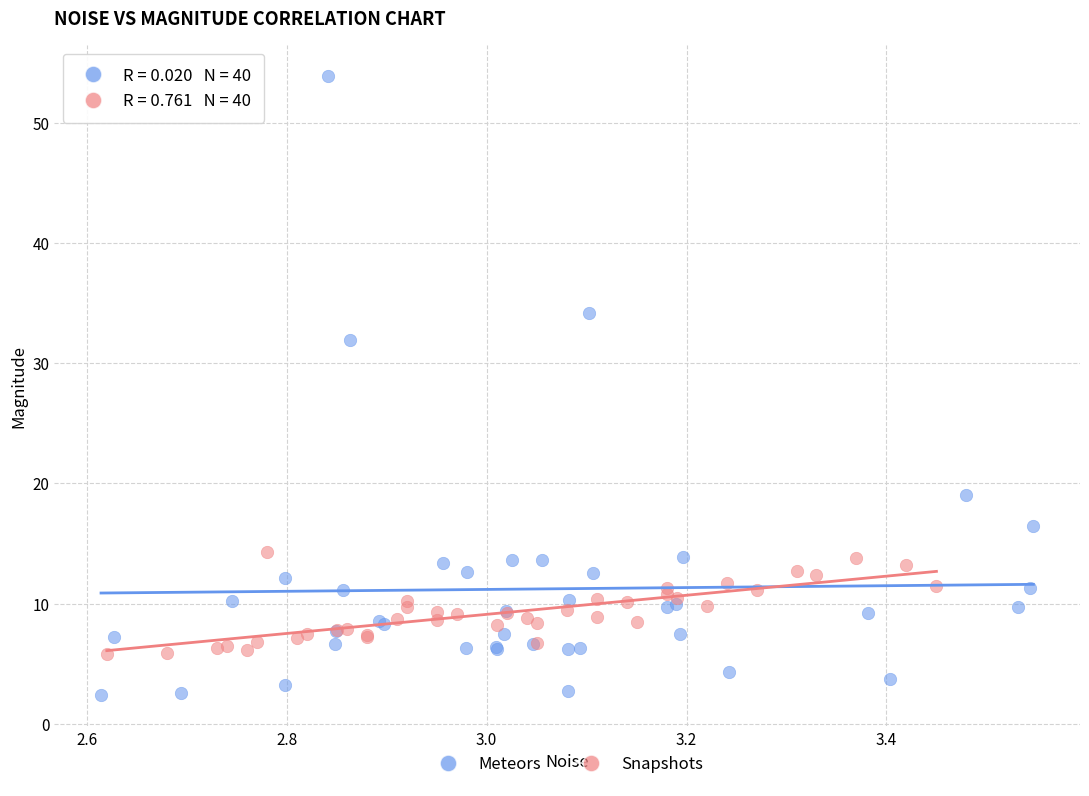

What are all the series names shown in the legend?

Meteors, Snapshots